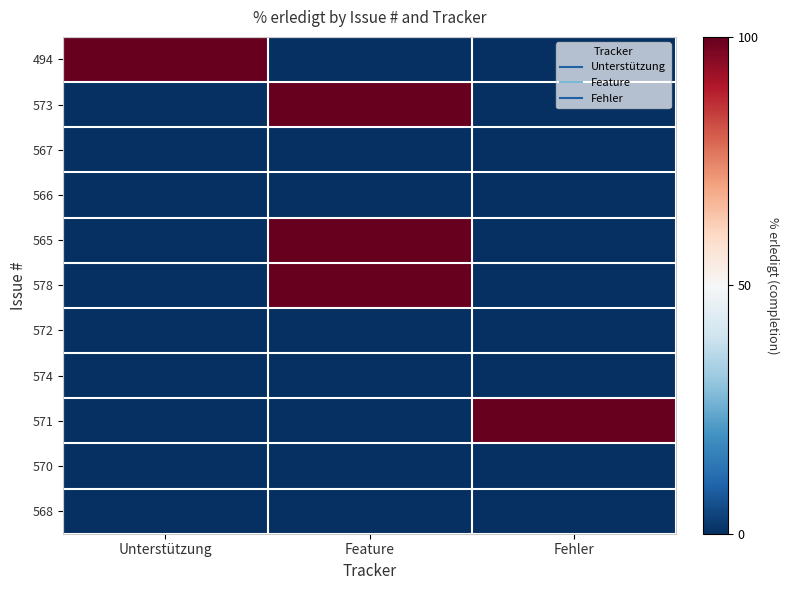

Reading left to right, what are all the values shown in this chart?

494: Unterstützung=100	Feature=0	Fehler=0
573: Unterstützung=0	Feature=100	Fehler=0
567: Unterstützung=0	Feature=0	Fehler=0
566: Unterstützung=0	Feature=0	Fehler=0
565: Unterstützung=0	Feature=100	Fehler=0
578: Unterstützung=0	Feature=100	Fehler=0
572: Unterstützung=0	Feature=0	Fehler=0
574: Unterstützung=0	Feature=0	Fehler=0
571: Unterstützung=0	Feature=0	Fehler=100
570: Unterstützung=0	Feature=0	Fehler=0
568: Unterstützung=0	Feature=0	Fehler=0